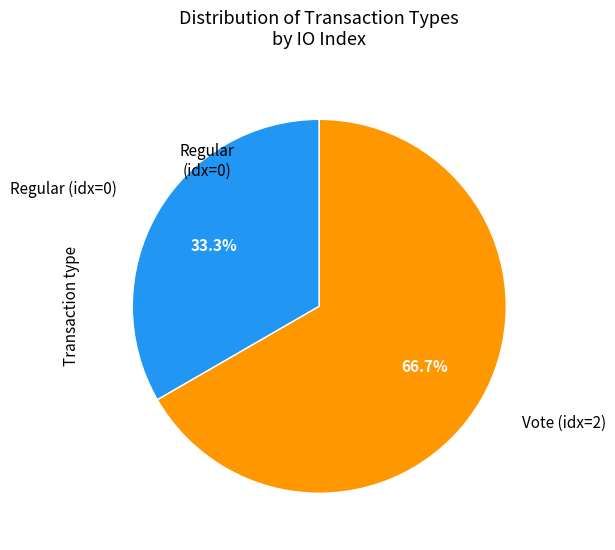

To the nearest percent, what is the difference between the Regular and Vote slice percentages?

33%